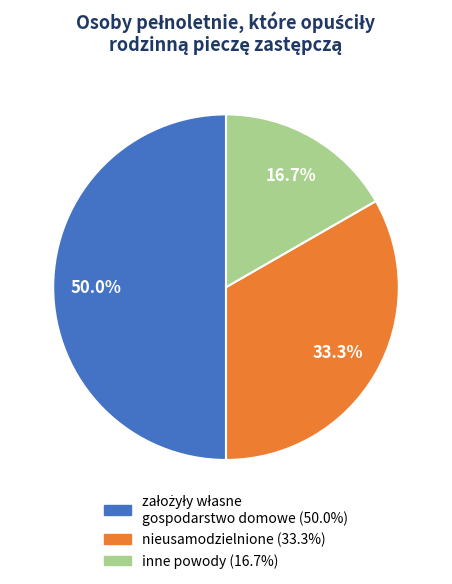

Does nieusamodzielnione represent more than half of the total?

No